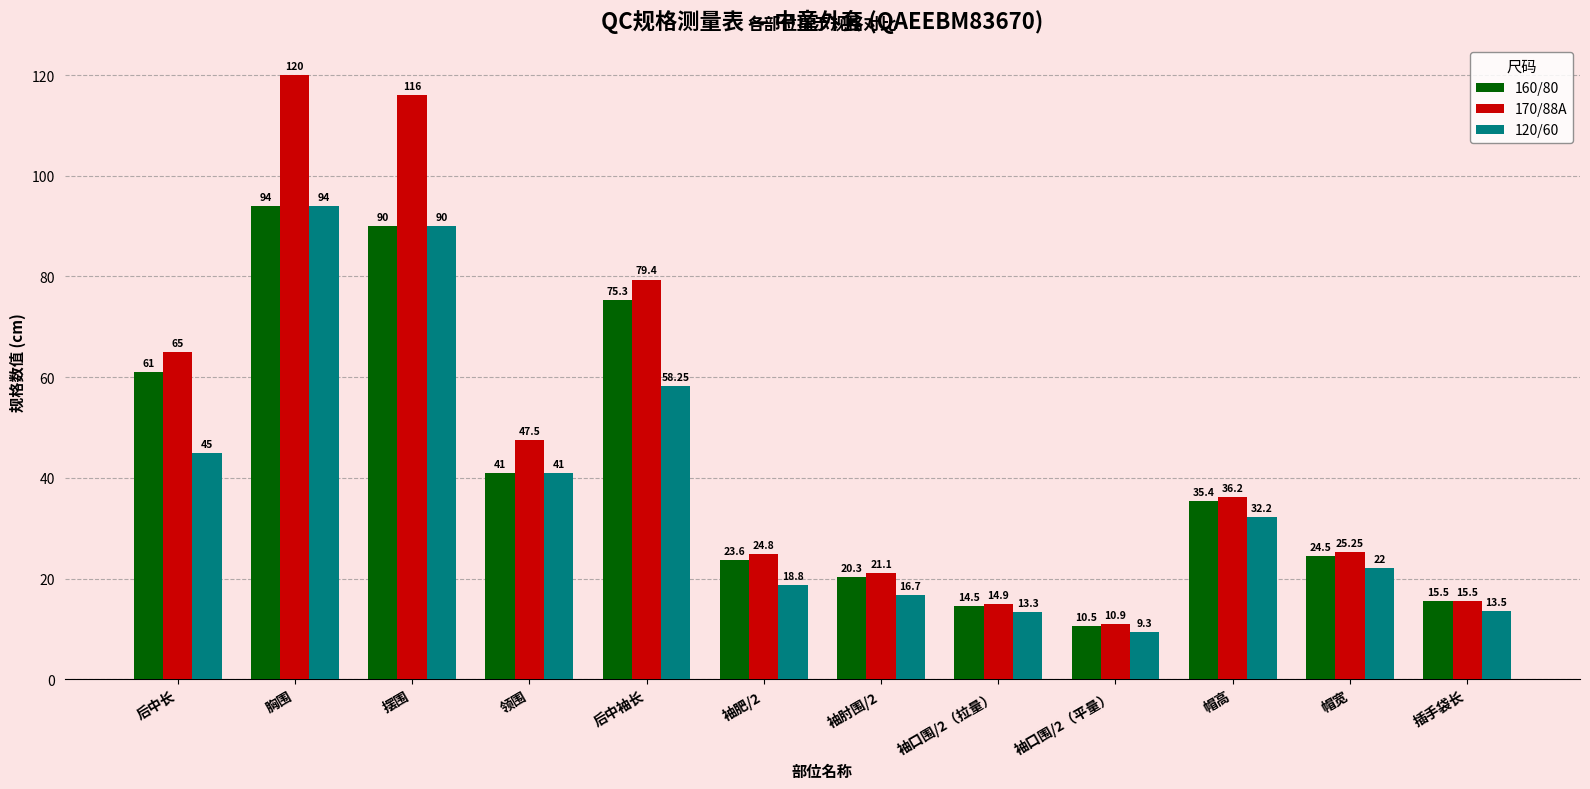

At which category is the sum across all series the highest?

胸围